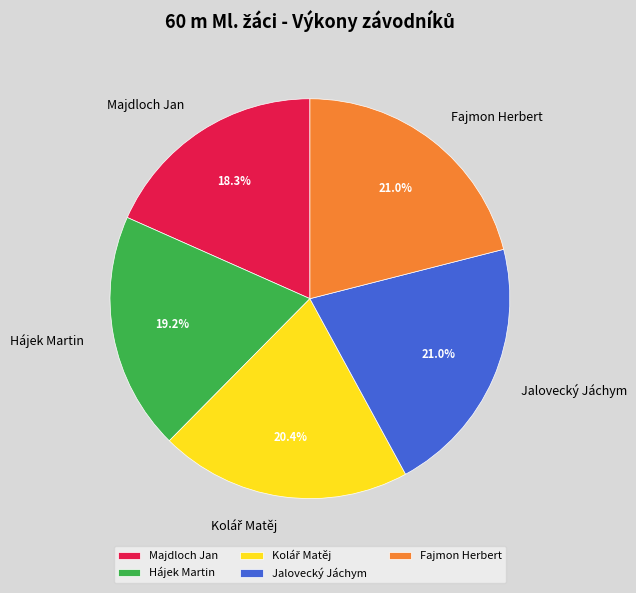

Approximately how many times larger is the value at Majdloch Jan compared to Jalovecký Jáchym?

0.9